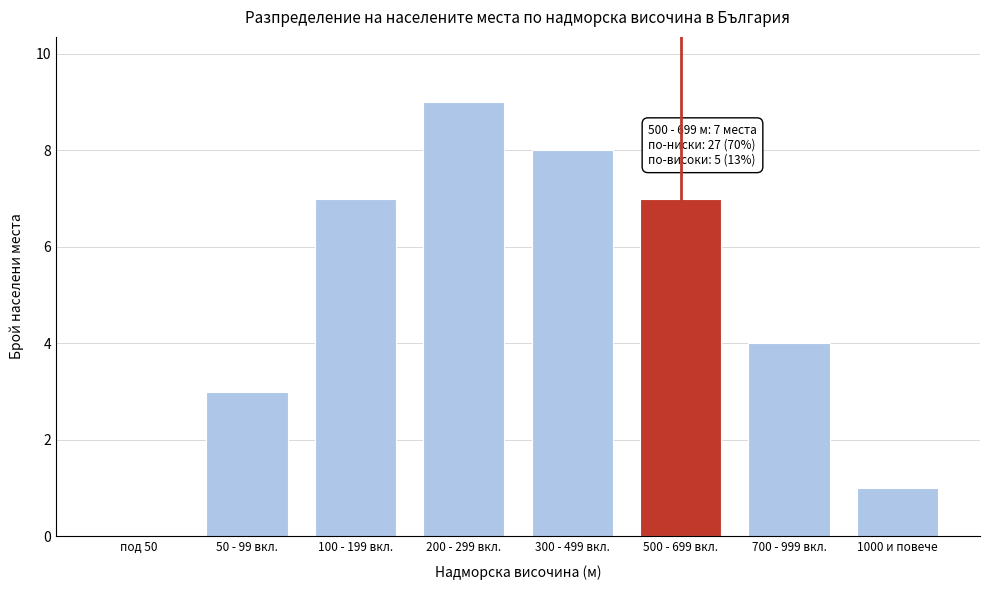

Reading right to left, extract all data points from this chart.

1000 и повече=1	700 - 999 вкл.=4	500 - 699 вкл.=7	300 - 499 вкл.=8	200 - 299 вкл.=9	100 - 199 вкл.=7	50 - 99 вкл.=3	под 50=0